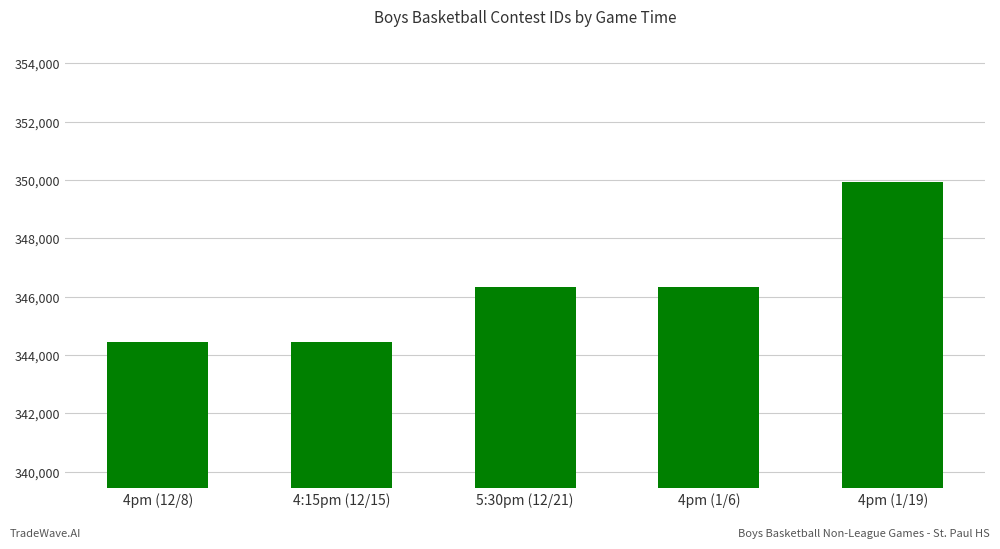

The chart shows a value of 346338 at 4pm (1/6). True or false?

True